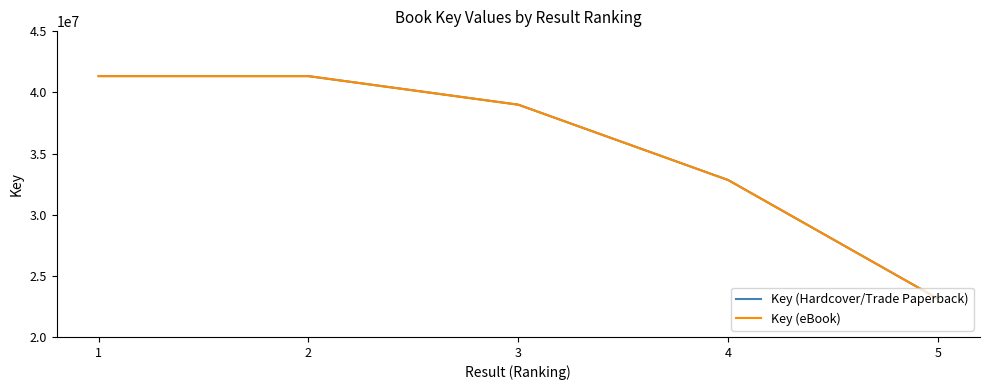

Reading left to right, list all the values displayed in this chart.

Key (Hardcover/Trade Paperback): 1=41337053	2=41335885	3=38999668	4=32835928	5=23126865
Key (eBook): 1=41337053	2=41335885	3=38999668	4=32835928	5=23126865